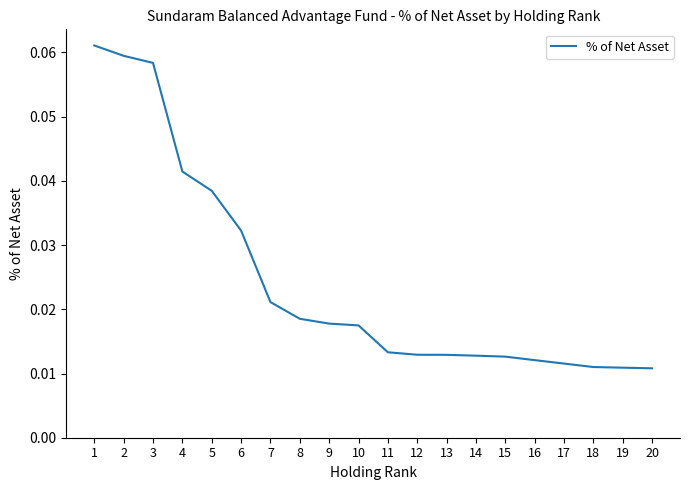

The value at 2 is 0.0. True or false?

False